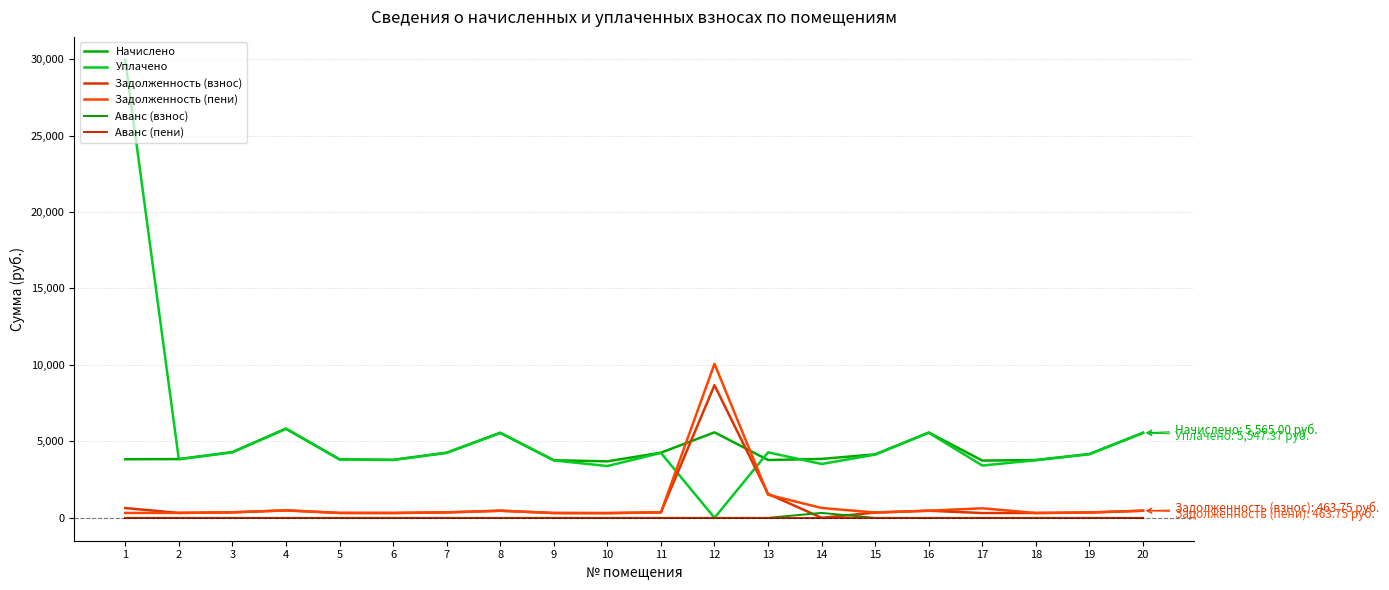

What is the total value across all series at 18?

8177.5